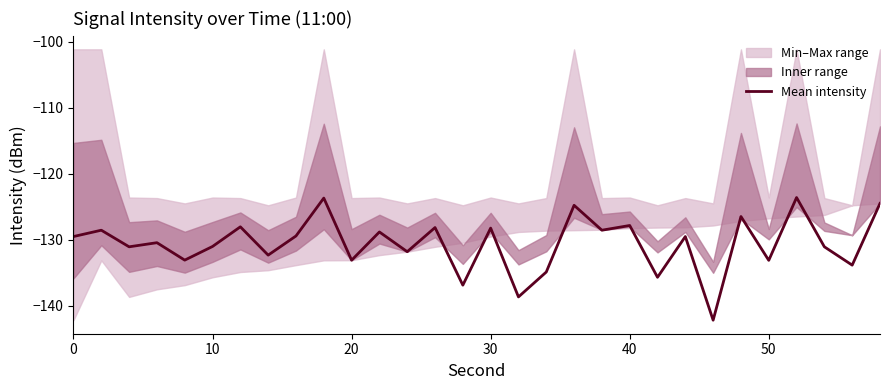

Reading left to right, transcribe all the data shown in this chart.

-129.5	-128.6	-131.1	-130.5	-133.1	-131.0	-128.1	-132.4	-129.5	-123.7	-133.1	-128.8	-131.8	-128.2	-136.9	-128.3	-138.7	-134.9	-124.8	-128.6	-127.9	-135.7	-129.5	-142.2	-126.5	-133.1	-123.6	-131.1	-133.9	-124.5